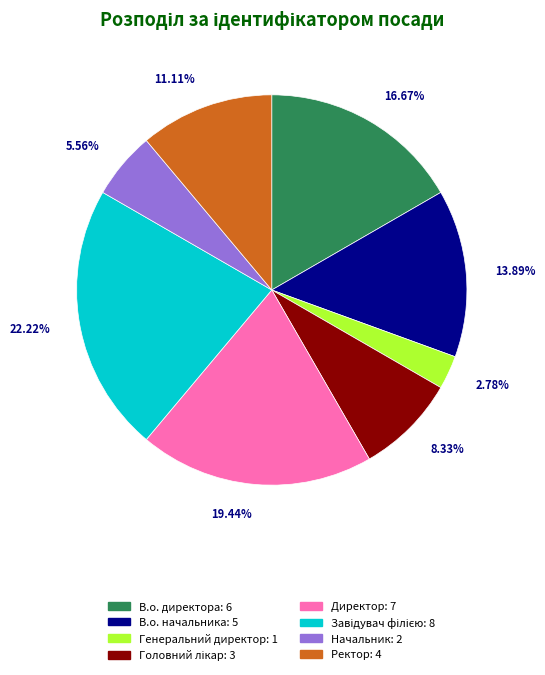

Does Начальник represent more than half of the total?

No